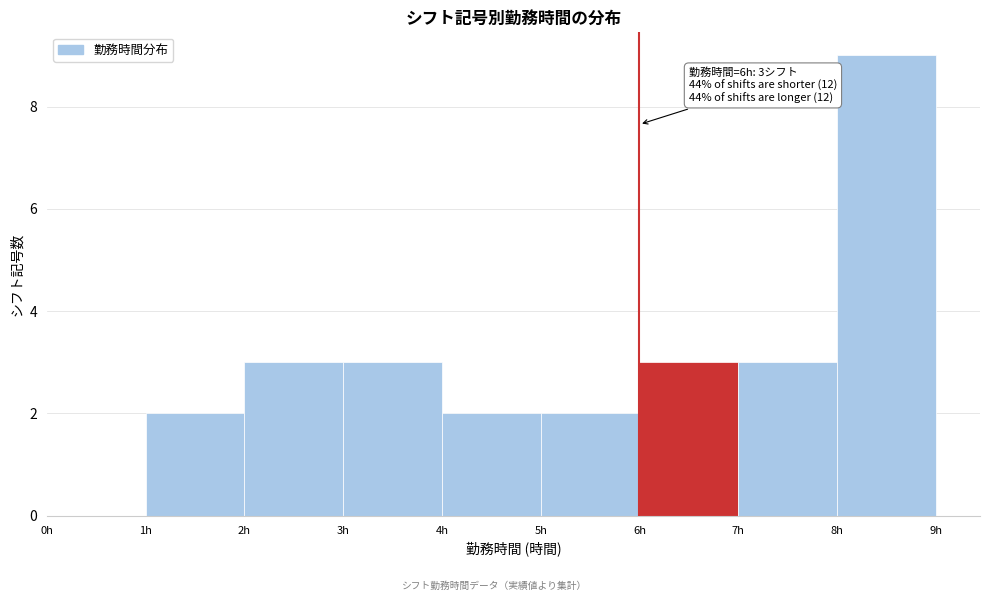

Over which range of the x-axis is the bar tallest?

8 to 9